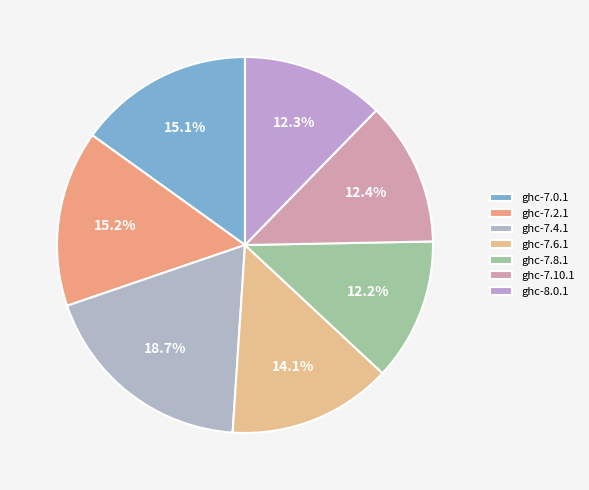

Do ghc-7.10.1 and ghc-7.0.1 together represent more than half of the pie?

No